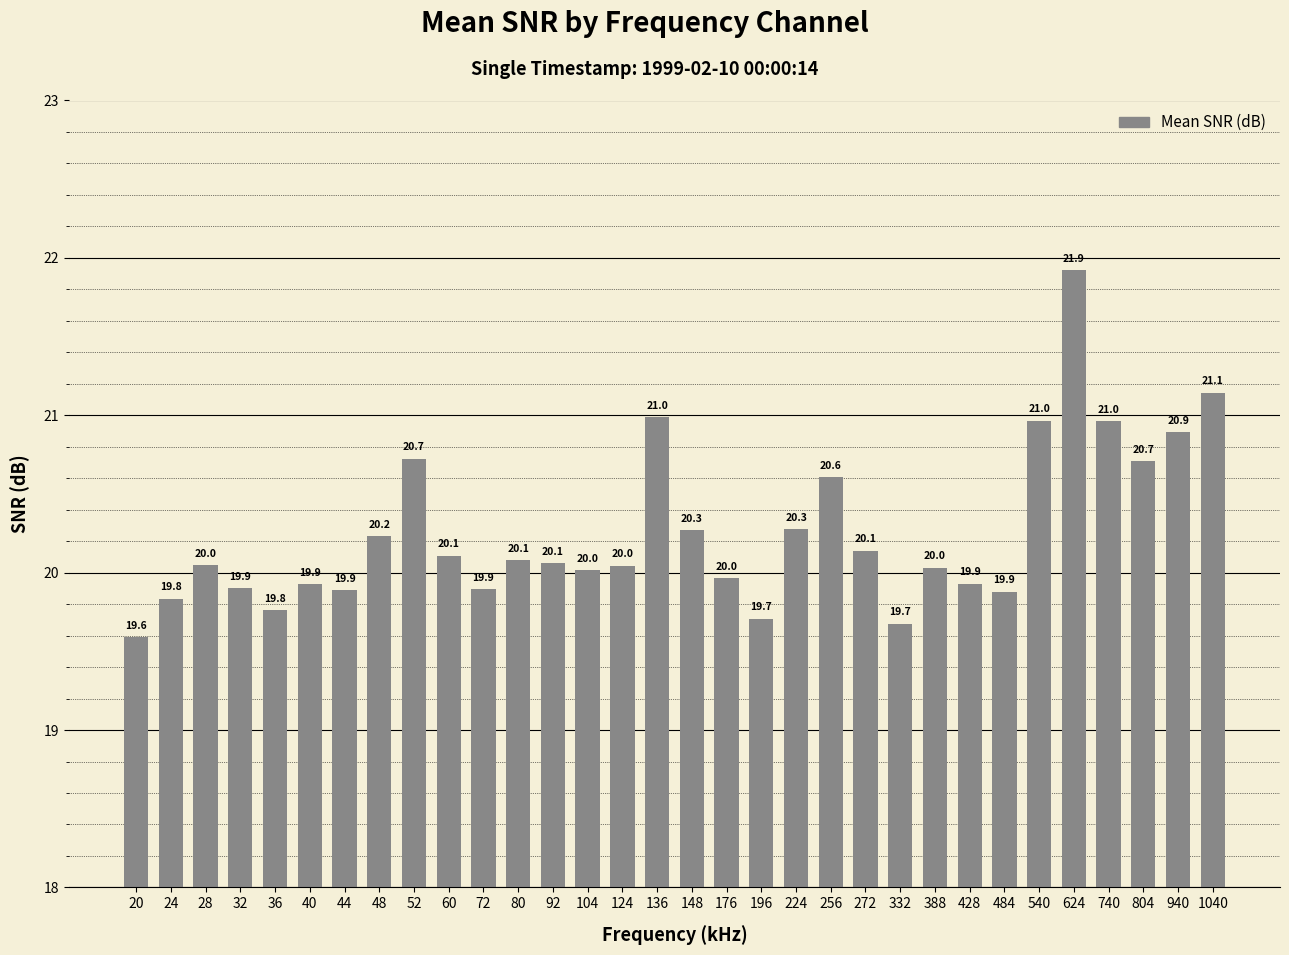

How many bars are there in total?

32